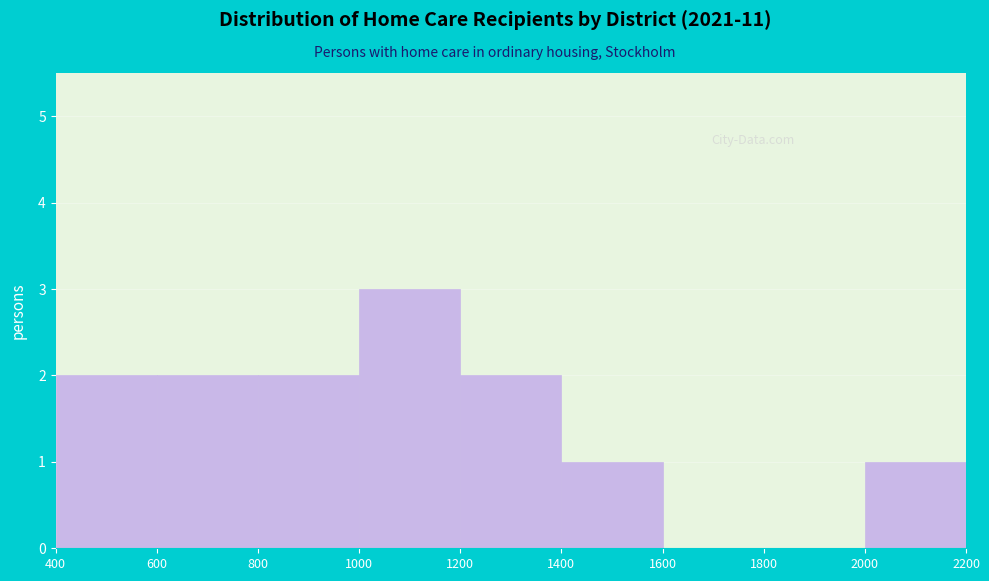

Reading left to right, list every bar in this chart as the range it spans on the x-axis followed by its height. The values are not printed on the chart, so give them approximately, as read against the axis.

400 to 600: 2
600 to 800: 2
800 to 1000: 2
1000 to 1200: 3
1200 to 1400: 2
1400 to 1600: 1
1600 to 1800: 0
1800 to 2000: 0
2000 to 2200: 1